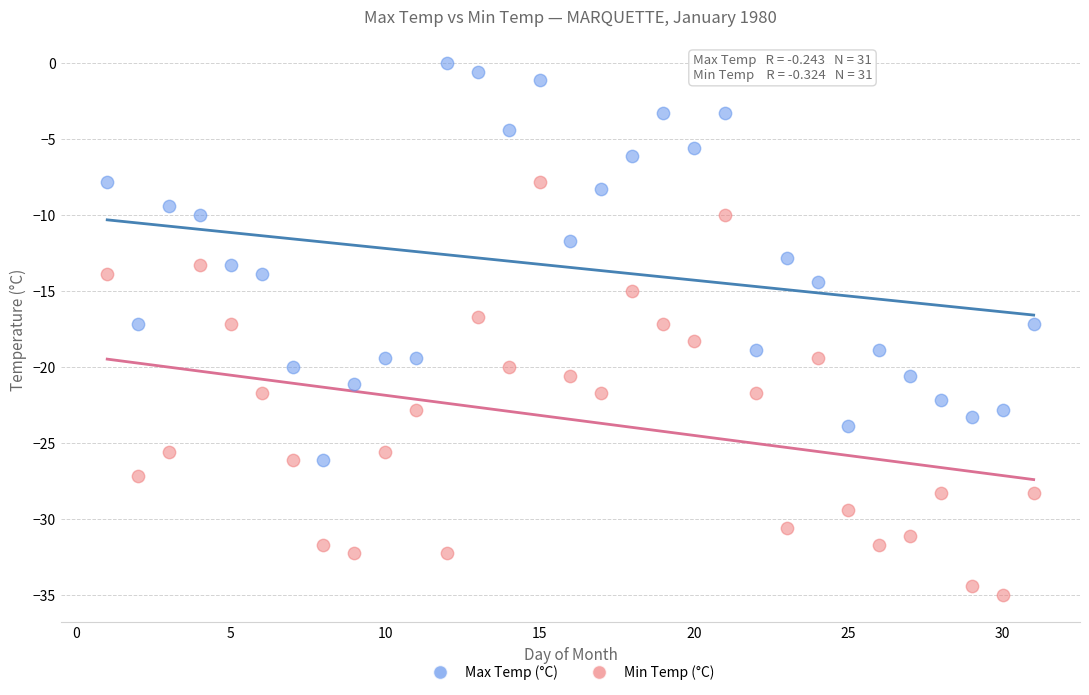

Which series reaches the minimum Y coordinate?

Min Temp (°C)